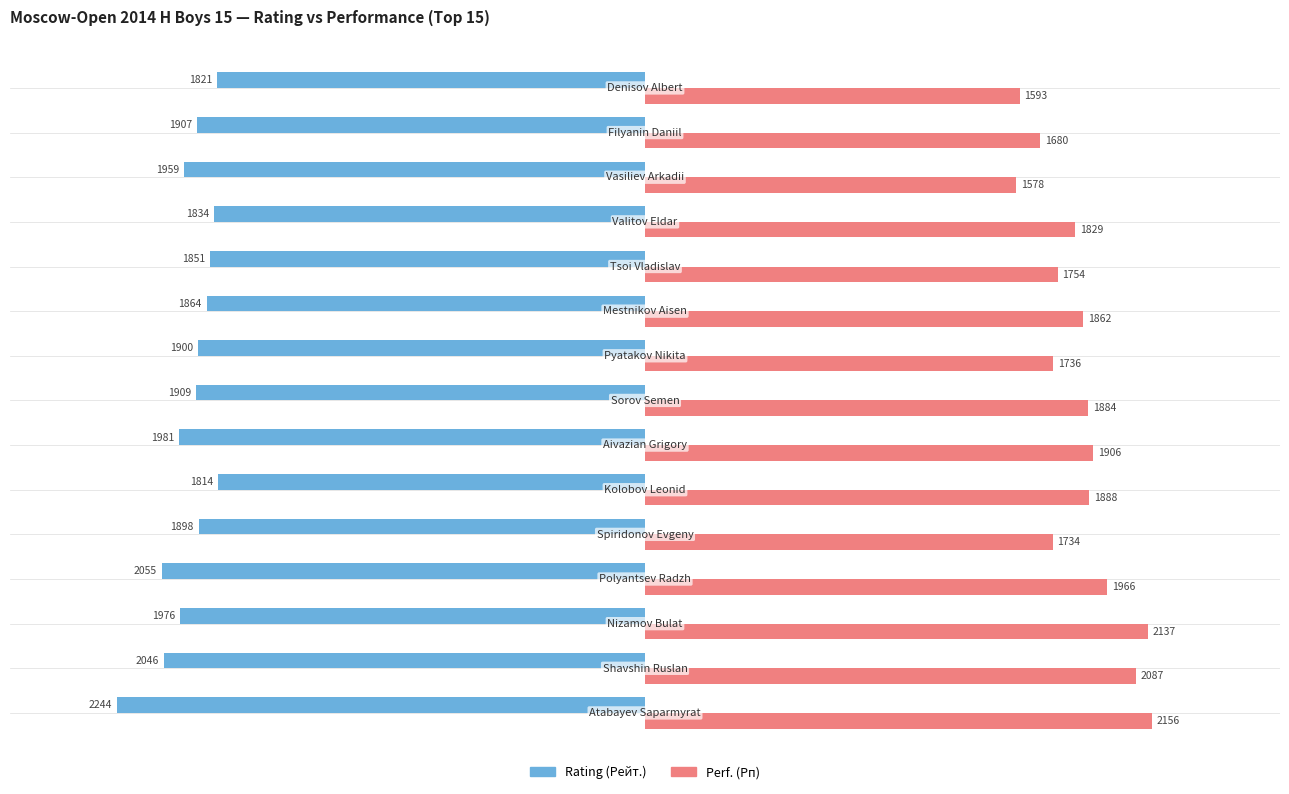

Rank the series by their maximum value, from lowest to highest.

Rating (Рейт.), Perf. (Рп)